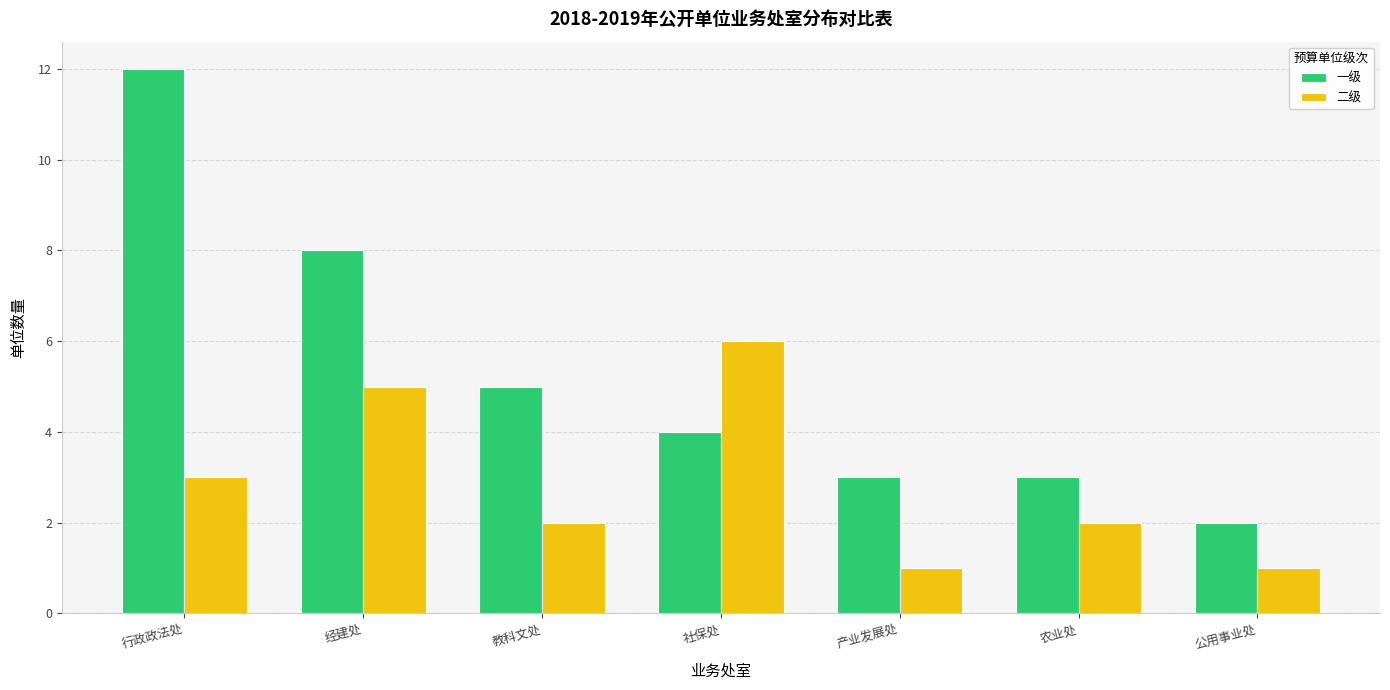

What is the label of the 1st bar from the left?

行政政法处